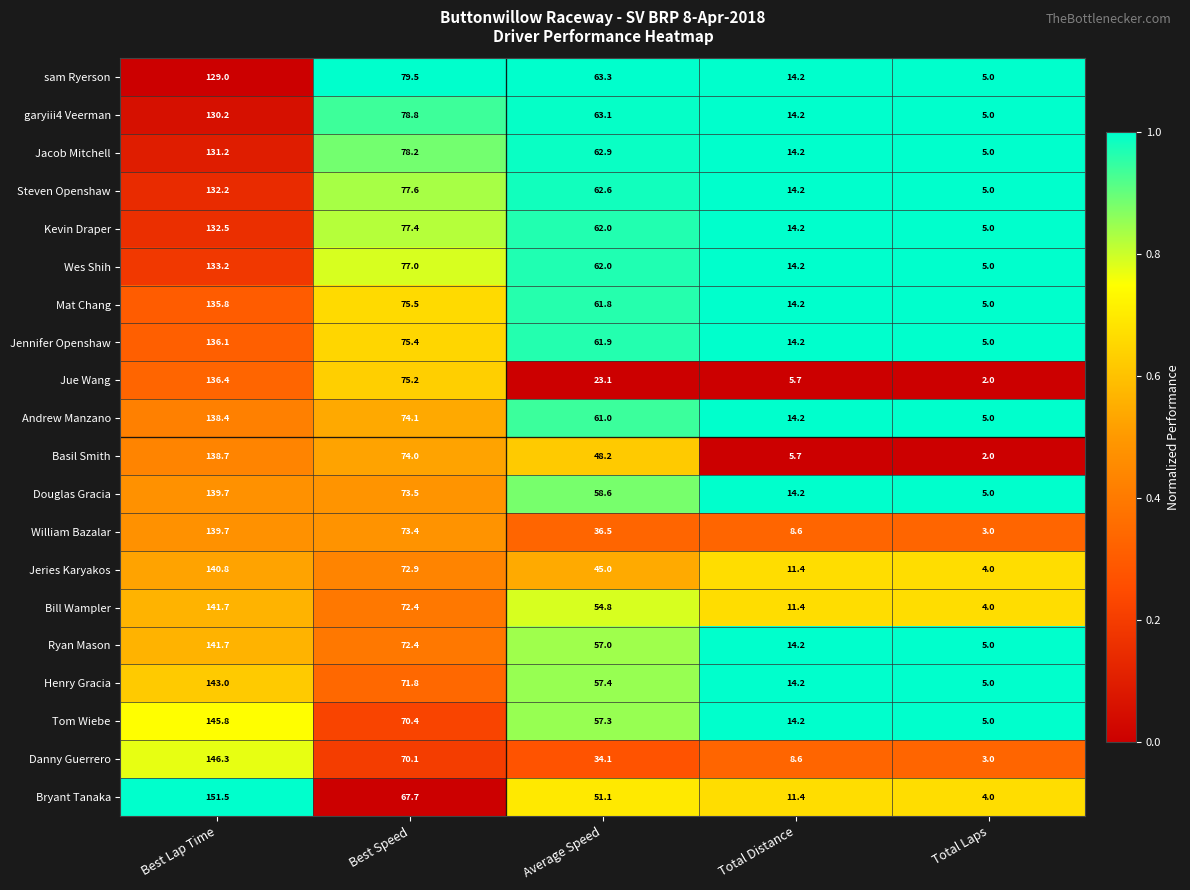

At which label is Steven Openshaw closest to 68?

Average Speed